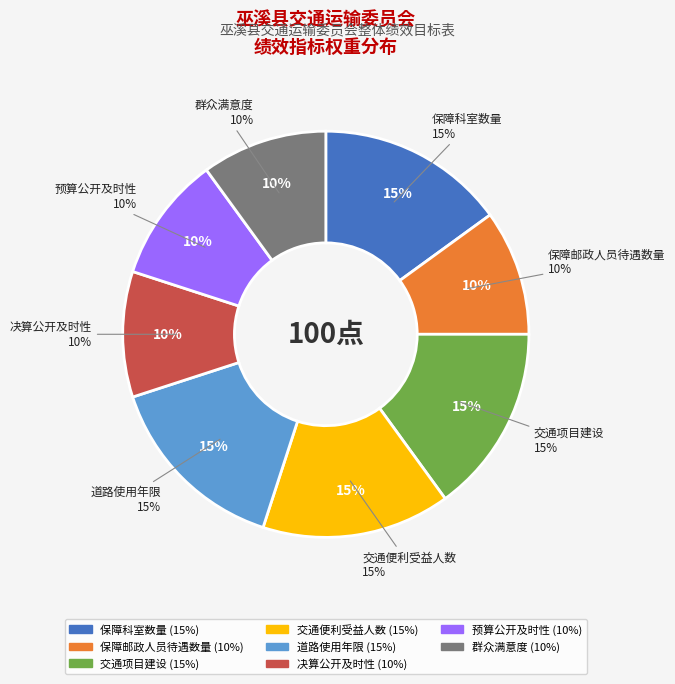

Which slice is the smallest?

保障邮政人员待遇数量